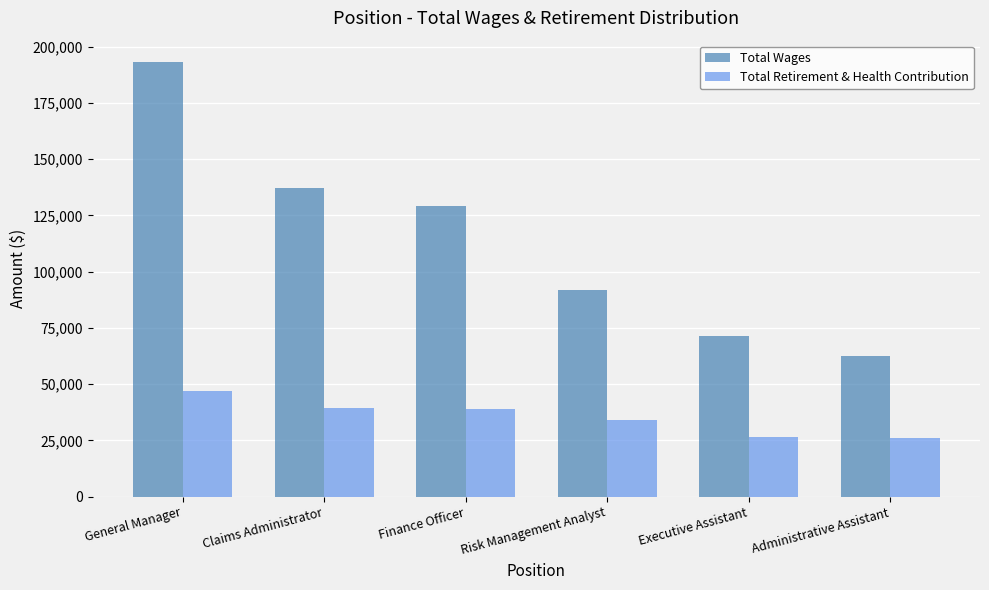

What are all the series names shown in the legend?

Total Wages, Total Retirement & Health Contribution